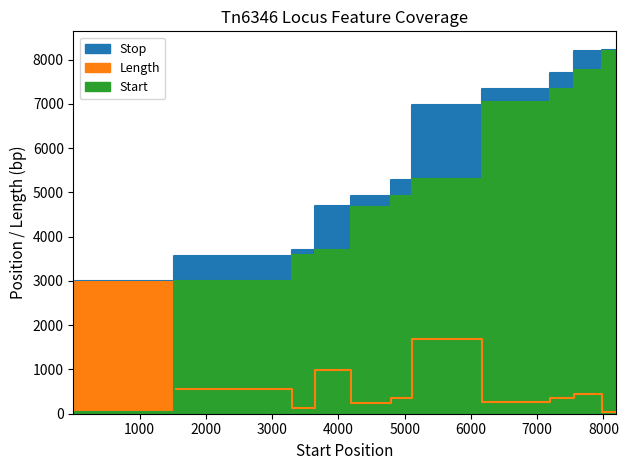

At how many categories does at least one series exceed 3924?

8